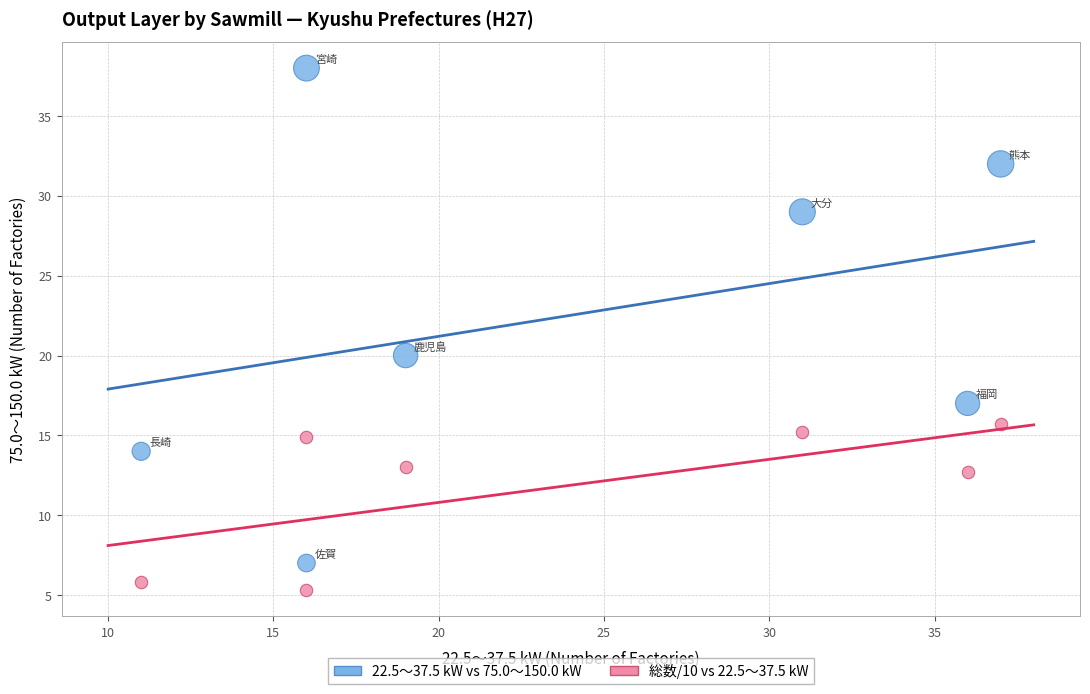

Which series contains the highest Y value?

22.5～37.5 kW vs 75.0～150.0 kW